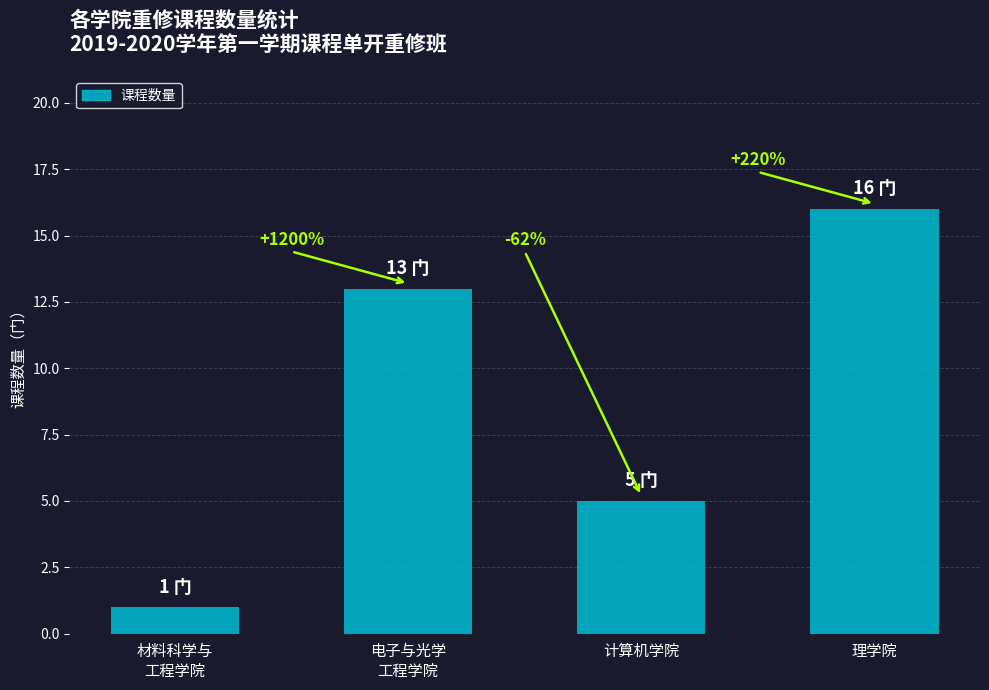

What is the change in value from 电子与光学
工程学院 to 理学院?

+3